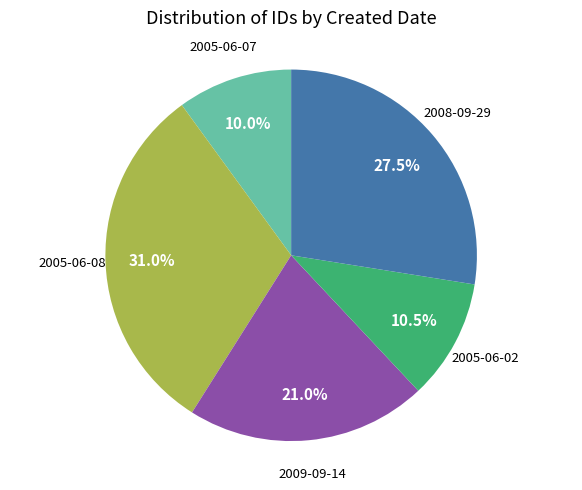

Is there a majority slice in this chart?

No